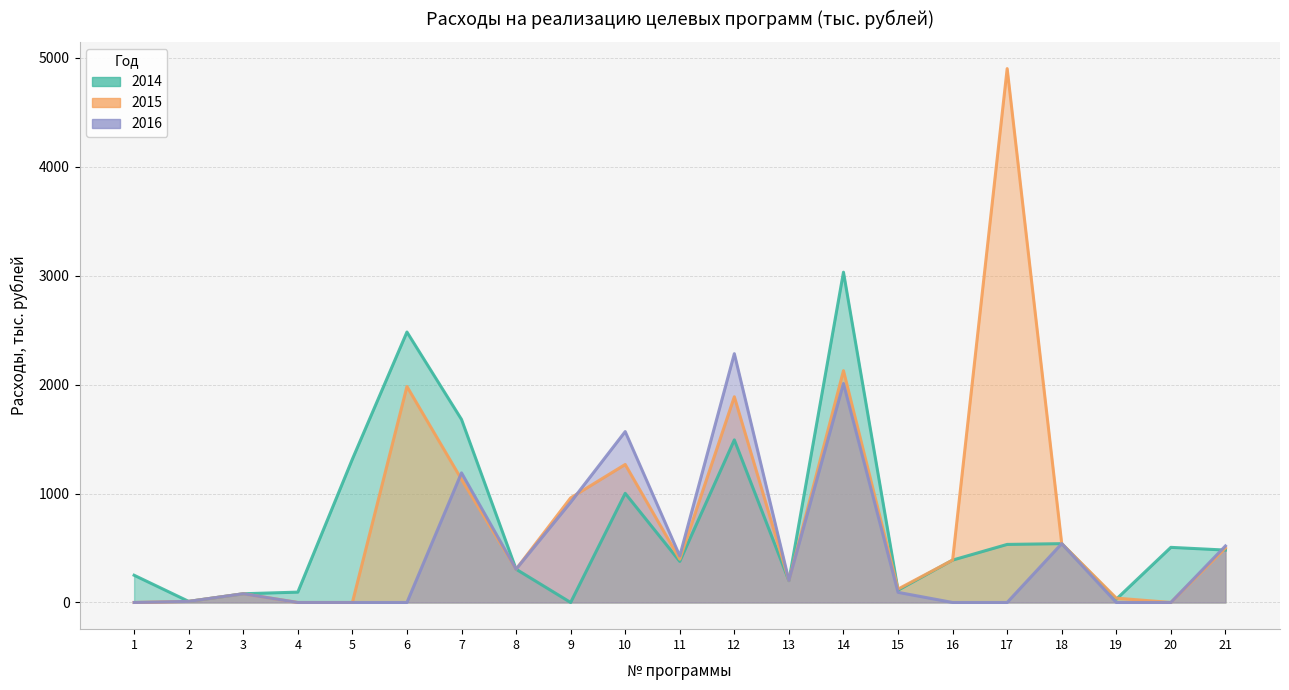

Rank the series by their average value, from highest to lowest.

2015, 2014, 2016